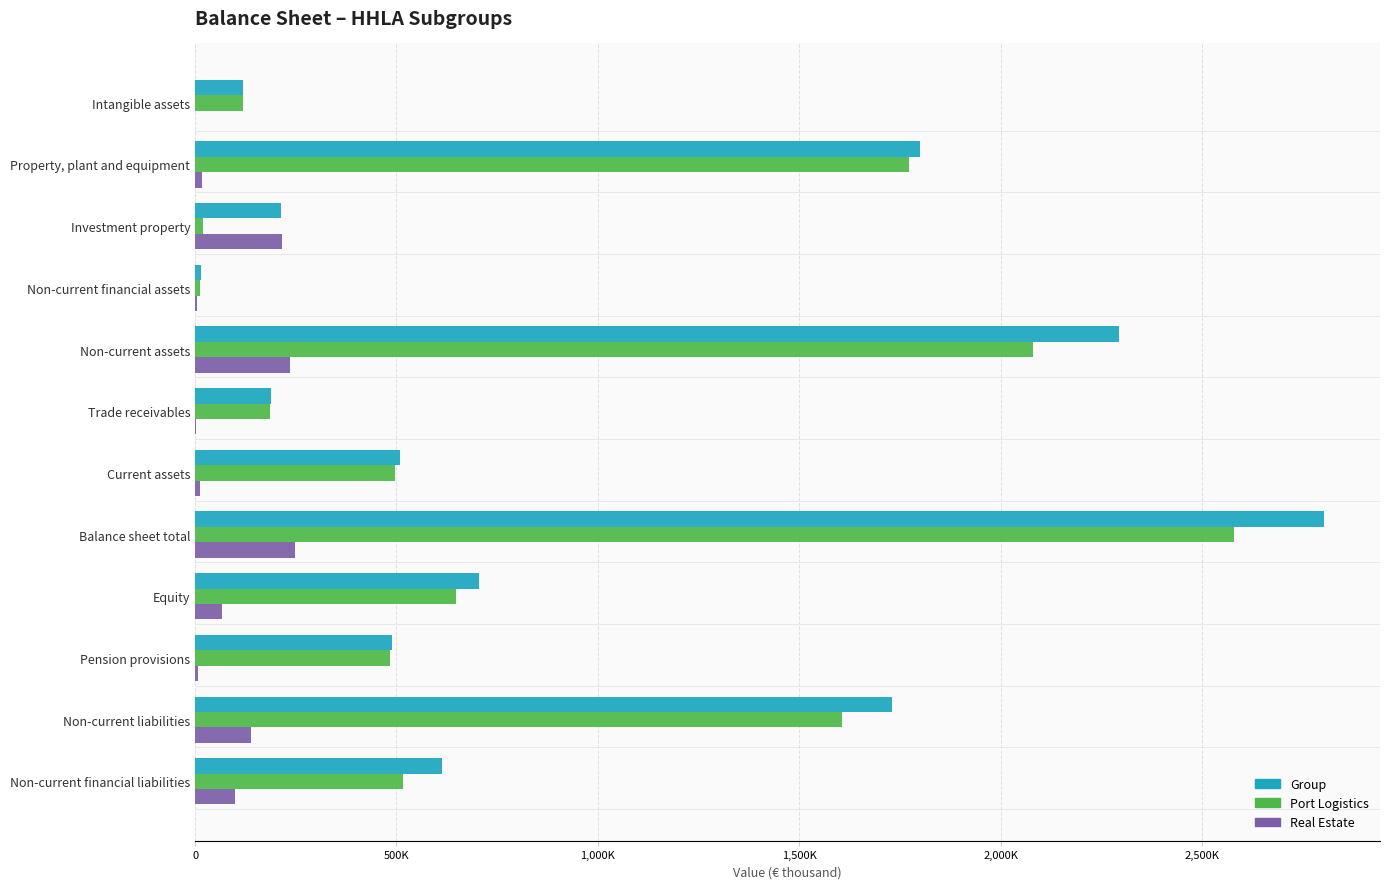

What are all the series names shown in the legend?

Group, Port Logistics, Real Estate